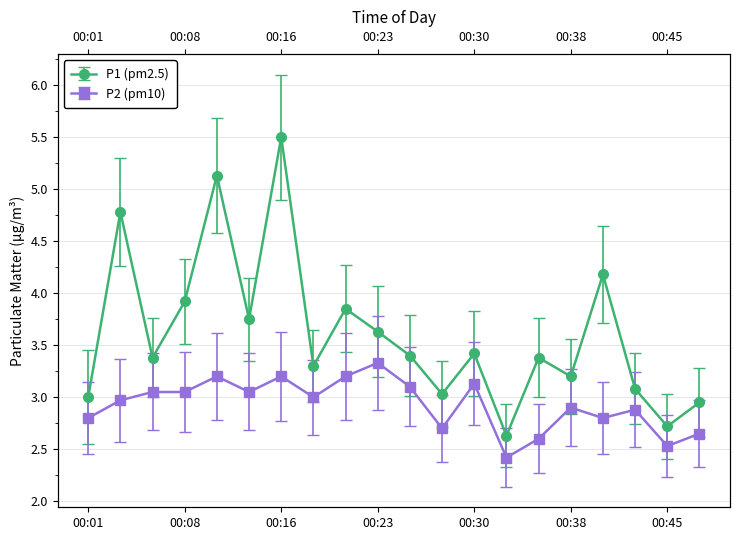

How many series are shown in this chart?

2